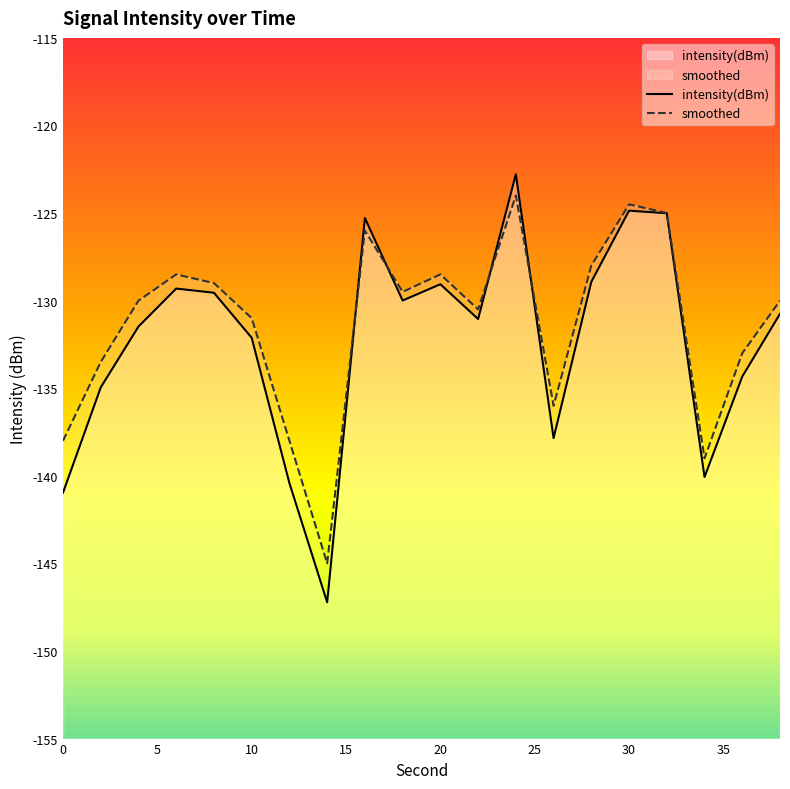

Is it true that intensity(dBm) equals -124.9 at 30?

True